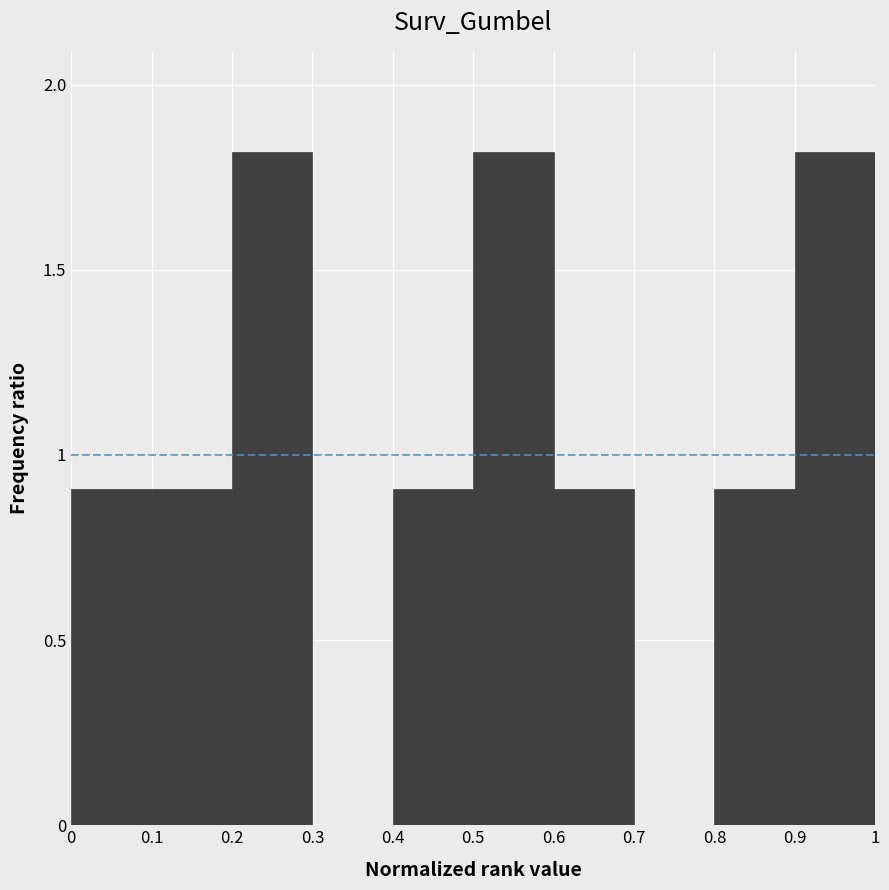

Reading left to right, transcribe this chart: for each bar, give the range it covers on the x-axis and its height. The values are not printed on the chart, so give them approximately, as read against the axis.

0 to 0.1: 0.9
0.1 to 0.2: 0.9
0.2 to 0.3: 1.8
0.3 to 0.4: 0
0.4 to 0.5: 0.9
0.5 to 0.6: 1.8
0.6 to 0.7: 0.9
0.7 to 0.8: 0
0.8 to 0.9: 0.9
0.9 to 1: 1.8